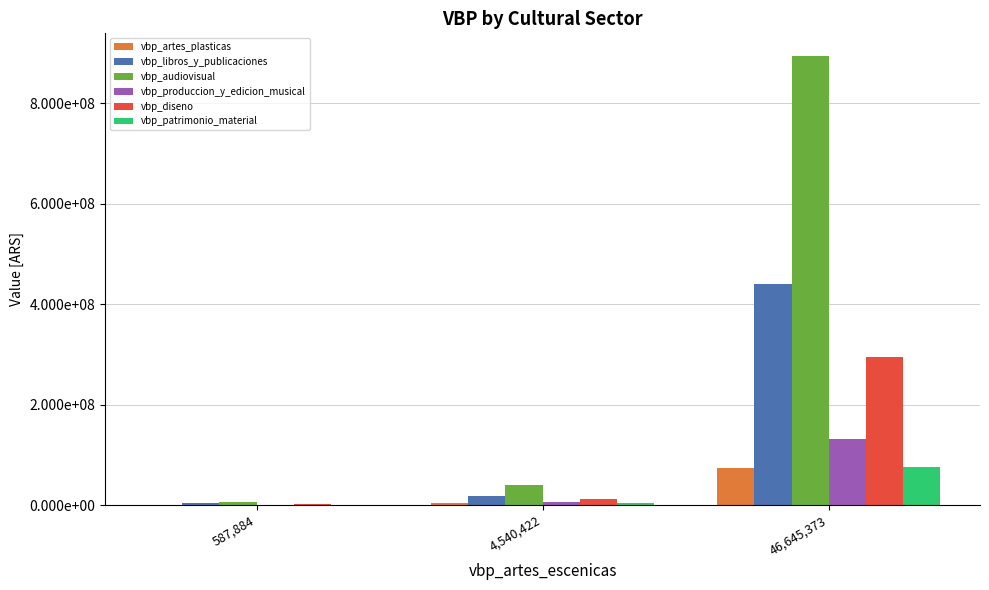

What are all the series names shown in the legend?

vbp_artes_plasticas, vbp_libros_y_publicaciones, vbp_audiovisual, vbp_produccion_y_edicion_musical, vbp_diseno, vbp_patrimonio_material